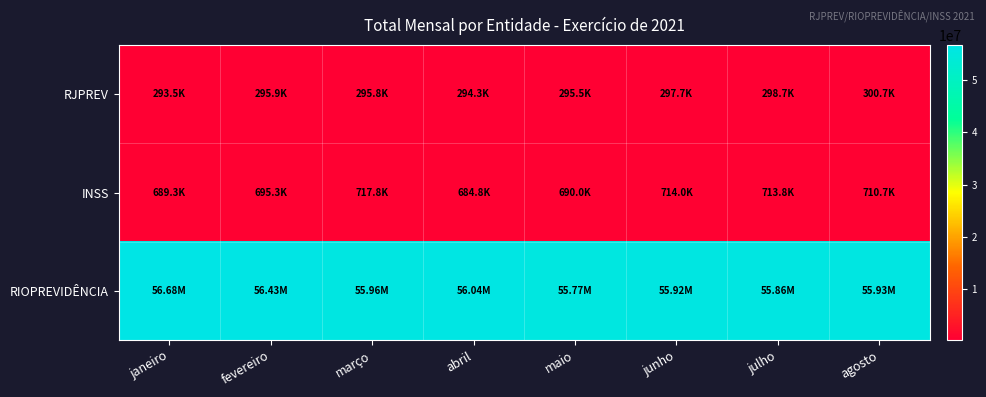

Which series has the widest spread of values?

RIOPREVIDÊNCIA